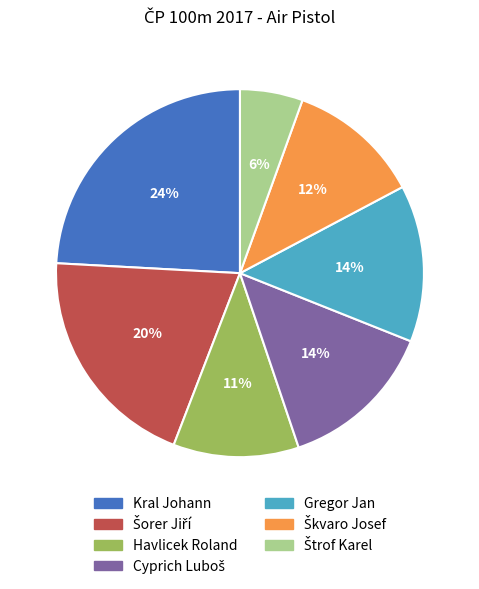

Which slice is the largest?

Kral Johann